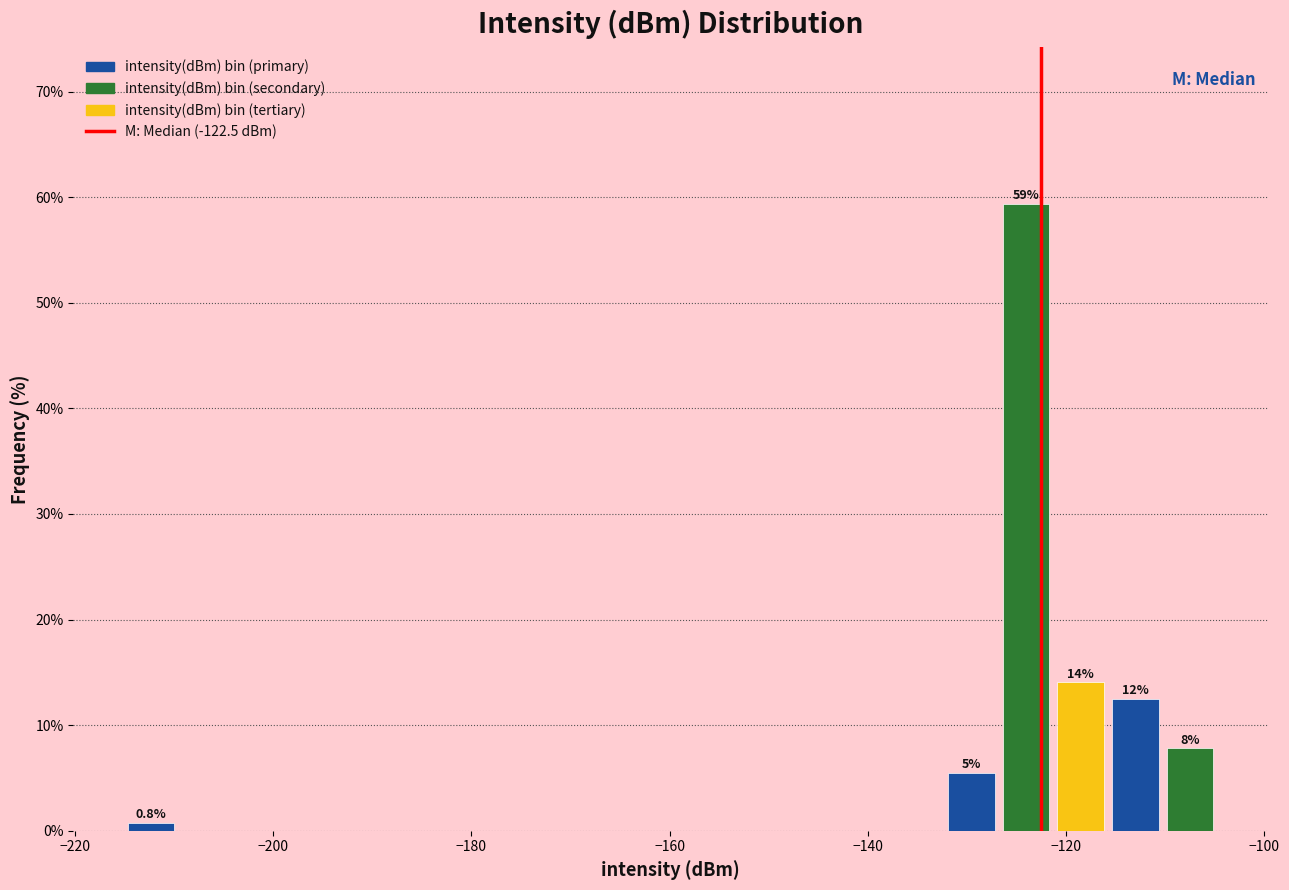

Read against the x-axis, roughly where is the centre of the tallest bar?

-124